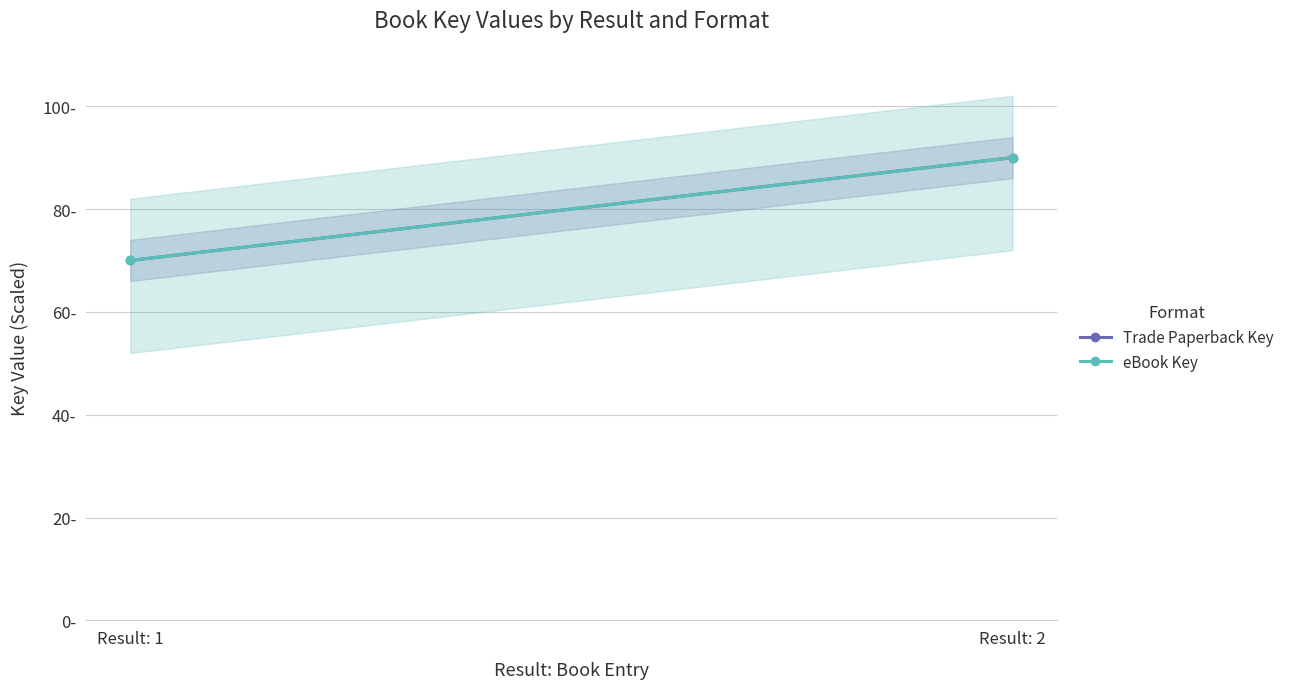

How many lines are shown in the chart?

2